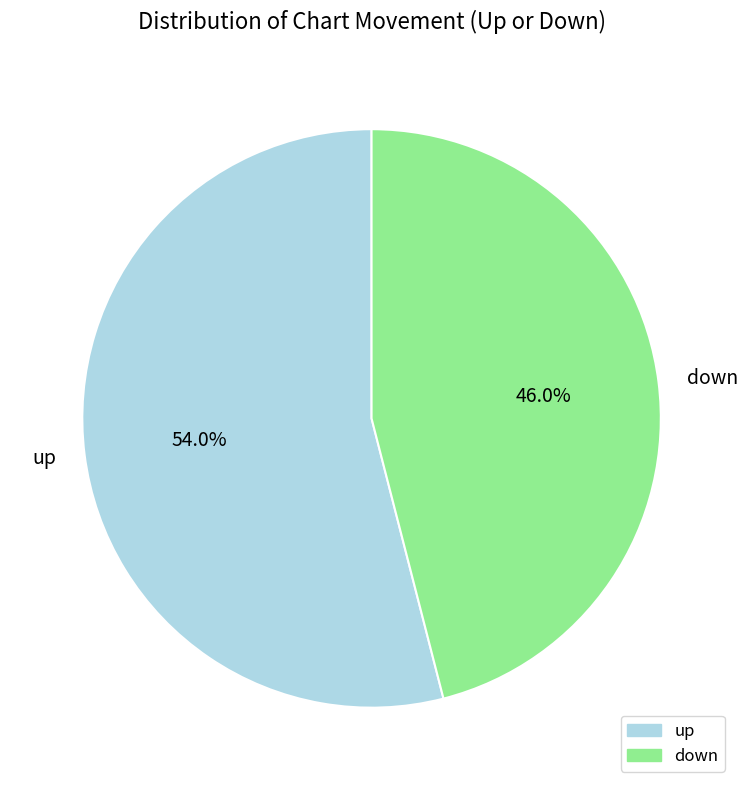

The down slice represents 46% of the pie. True or false?

True